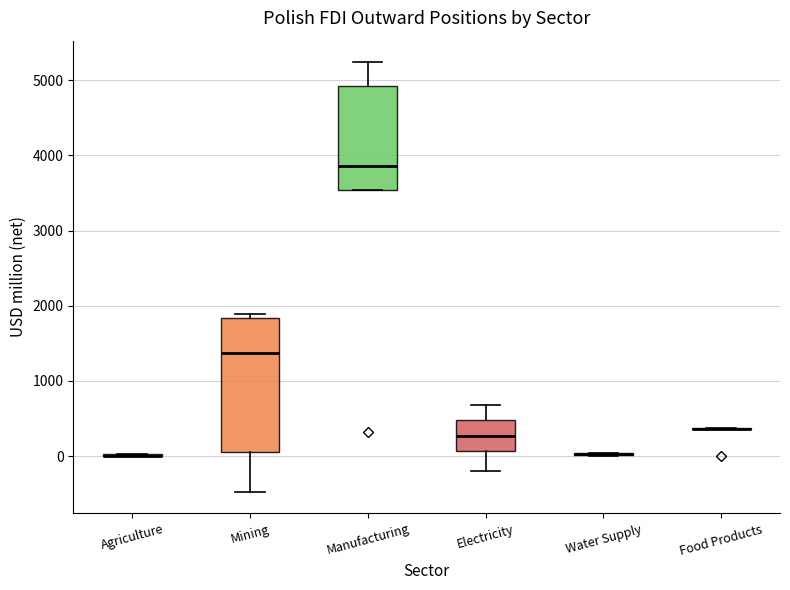

Which box is the tallest, from its lower edge to its upper edge?

Mining